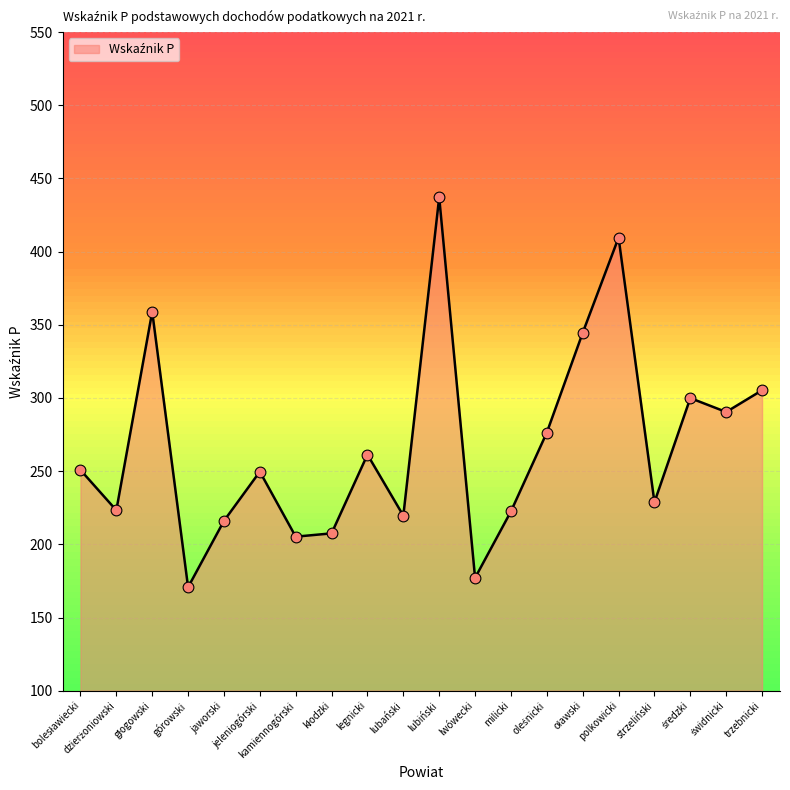

Between górowski and jaworski, which is larger?

jaworski